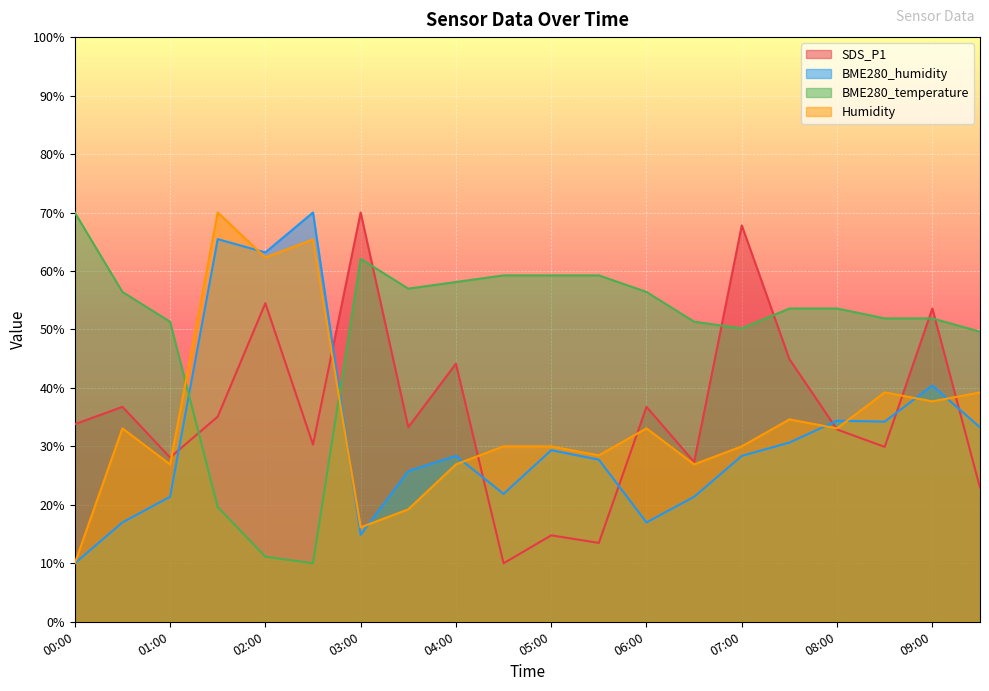

How many values in the BME280_temperature series exceed 53?

11